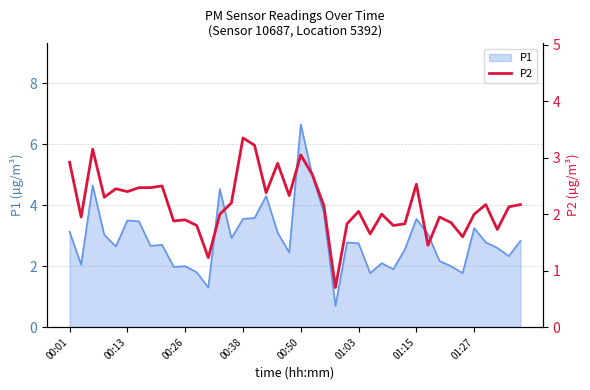

The P1 series shows 4.7 at 01:15. True or false?

False